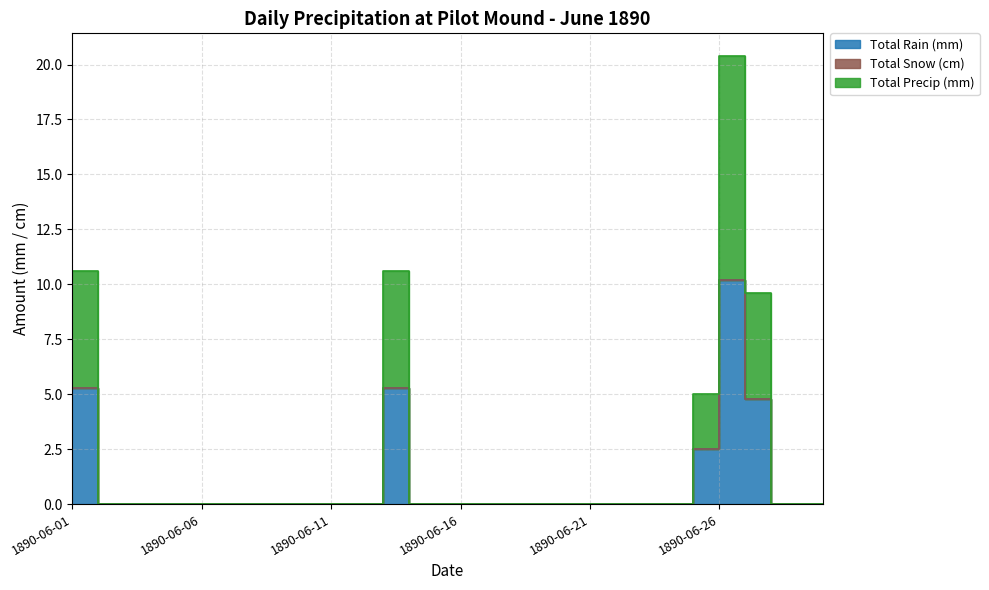

True or false: Total Rain (mm) has more than 2 interior local peaks.

False